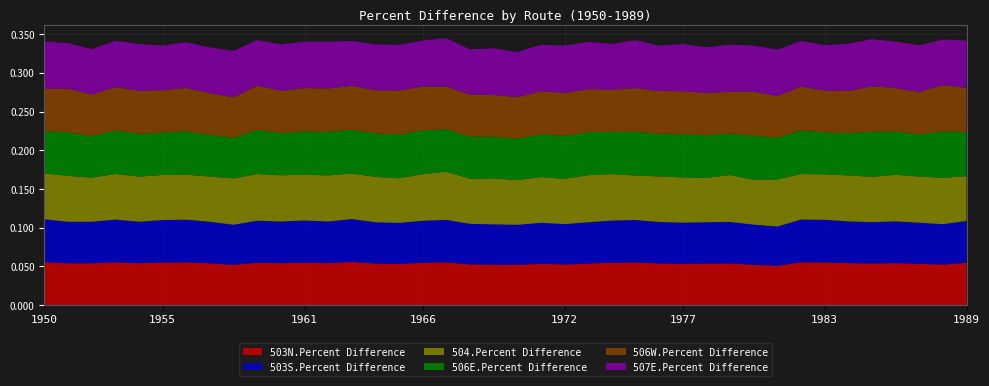

Reading left to right, what are all the values shown in this chart?

503N.Percent Difference: 0.1	0.1	0.1	0.1	0.1	0.1	0.1	0.1	0.1	0.1	0.1	0.1	0.1	0.1	0.1	0.1	0.1	0.1	0.1	0.1	0.1	0.1	0.1	0.1	0.1	0.1	0.1	0.1	0.1	0.1	0.1	0.1	0.1	0.1	0.1	0.1	0.1	0.1	0.1	0.1
503S.Percent Difference: 0.1	0.1	0.1	0.1	0.1	0.1	0.1	0.1	0.1	0.1	0.1	0.1	0.1	0.1	0.1	0.1	0.1	0.1	0.1	0.1	0.1	0.1	0.1	0.1	0.1	0.1	0.1	0.1	0.1	0.1	0.1	0.1	0.1	0.1	0.1	0.1	0.1	0.1	0.1	0.1
504.Percent Difference: 0.1	0.1	0.1	0.1	0.1	0.1	0.1	0.1	0.1	0.1	0.1	0.1	0.1	0.1	0.1	0.1	0.1	0.1	0.1	0.1	0.1	0.1	0.1	0.1	0.1	0.1	0.1	0.1	0.1	0.1	0.1	0.1	0.1	0.1	0.1	0.1	0.1	0.1	0.1	0.1
506E.Percent Difference: 0.1	0.1	0.1	0.1	0.1	0.1	0.1	0.1	0.1	0.1	0.1	0.1	0.1	0.1	0.1	0.1	0.1	0.1	0.1	0.1	0.1	0.1	0.1	0.1	0.1	0.1	0.1	0.1	0.1	0.1	0.1	0.1	0.1	0.1	0.1	0.1	0.1	0.1	0.1	0.1
506W.Percent Difference: 0.1	0.1	0.1	0.1	0.1	0.1	0.1	0.1	0.1	0.1	0.1	0.1	0.1	0.1	0.1	0.1	0.1	0.1	0.1	0.1	0.1	0.1	0.1	0.1	0.1	0.1	0.1	0.1	0.1	0.1	0.1	0.1	0.1	0.1	0.1	0.1	0.1	0.1	0.1	0.1
507E.Percent Difference: 0.1	0.1	0.1	0.1	0.1	0.1	0.1	0.1	0.1	0.1	0.1	0.1	0.1	0.1	0.1	0.1	0.1	0.1	0.1	0.1	0.1	0.1	0.1	0.1	0.1	0.1	0.1	0.1	0.1	0.1	0.1	0.1	0.1	0.1	0.1	0.1	0.1	0.1	0.1	0.1